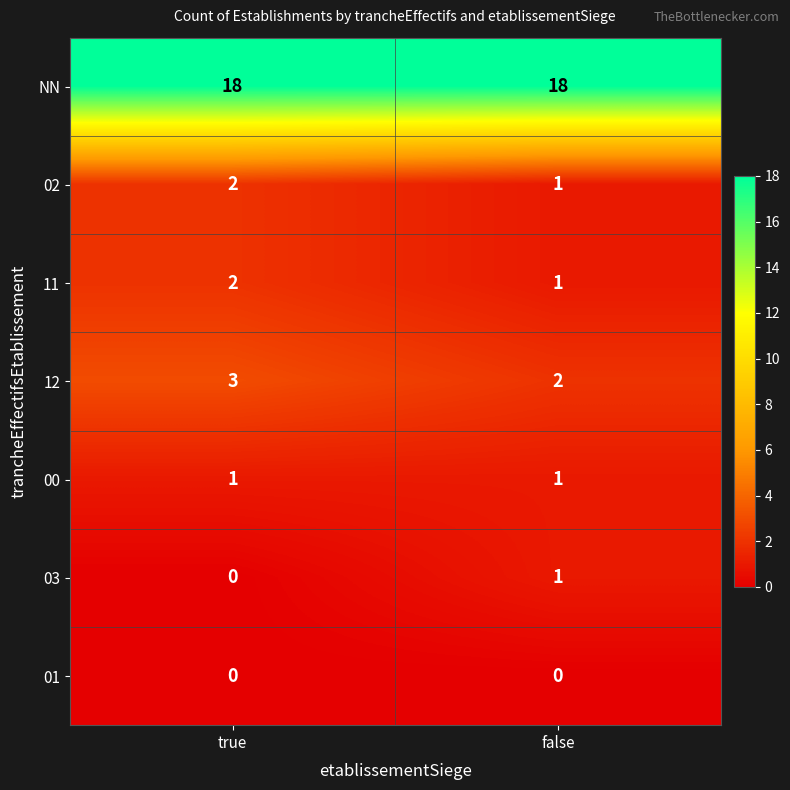

Reading left to right, extract all data points from this chart.

NN: true=18	false=18
02: true=2	false=1
11: true=2	false=1
12: true=3	false=2
00: true=1	false=1
03: true=0	false=1
01: true=0	false=0